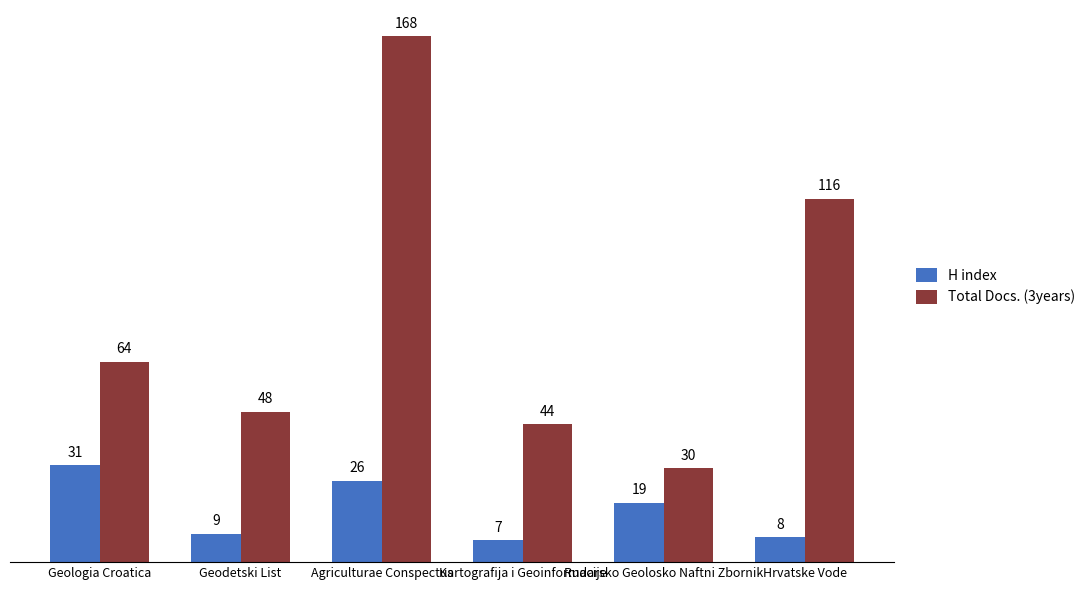

What is the sum of the H index values at Hrvatske Vode and Geologia Croatica?

39